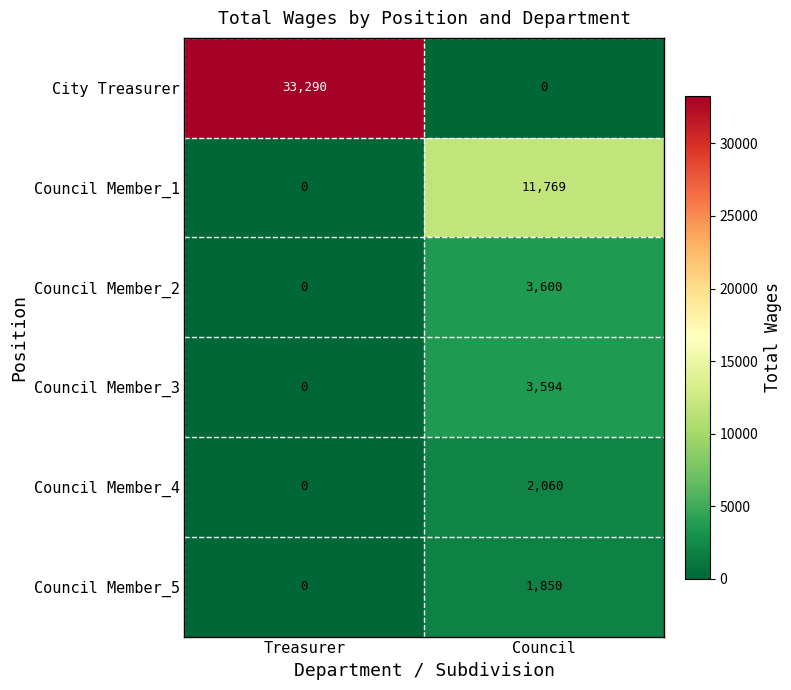

Rank the series by their maximum value, from lowest to highest.

Council Member_5, Council Member_4, Council Member_3, Council Member_2, Council Member_1, City Treasurer